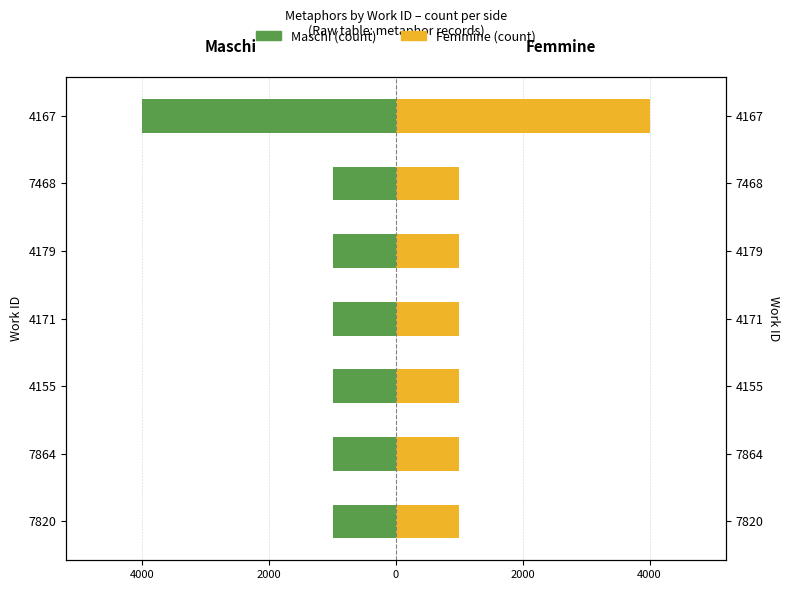

How many bars are there in each group?

2